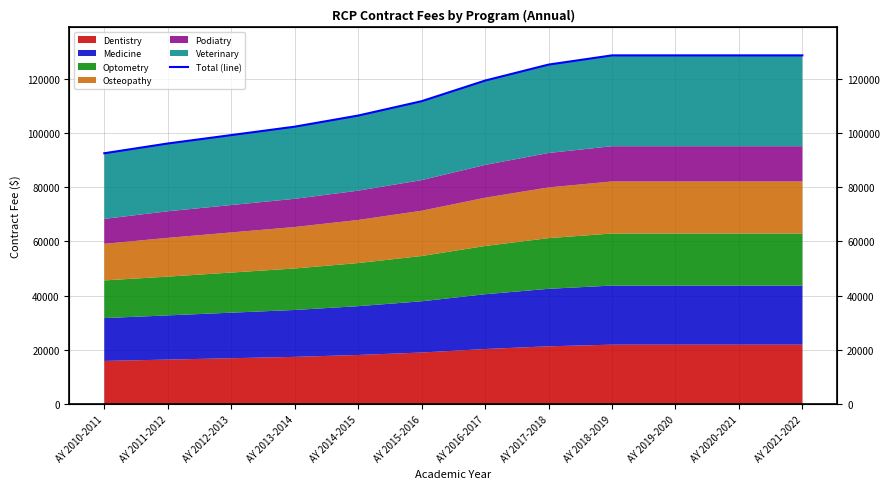

Is it true that the value at AY 2016-2017 is 77817?

False